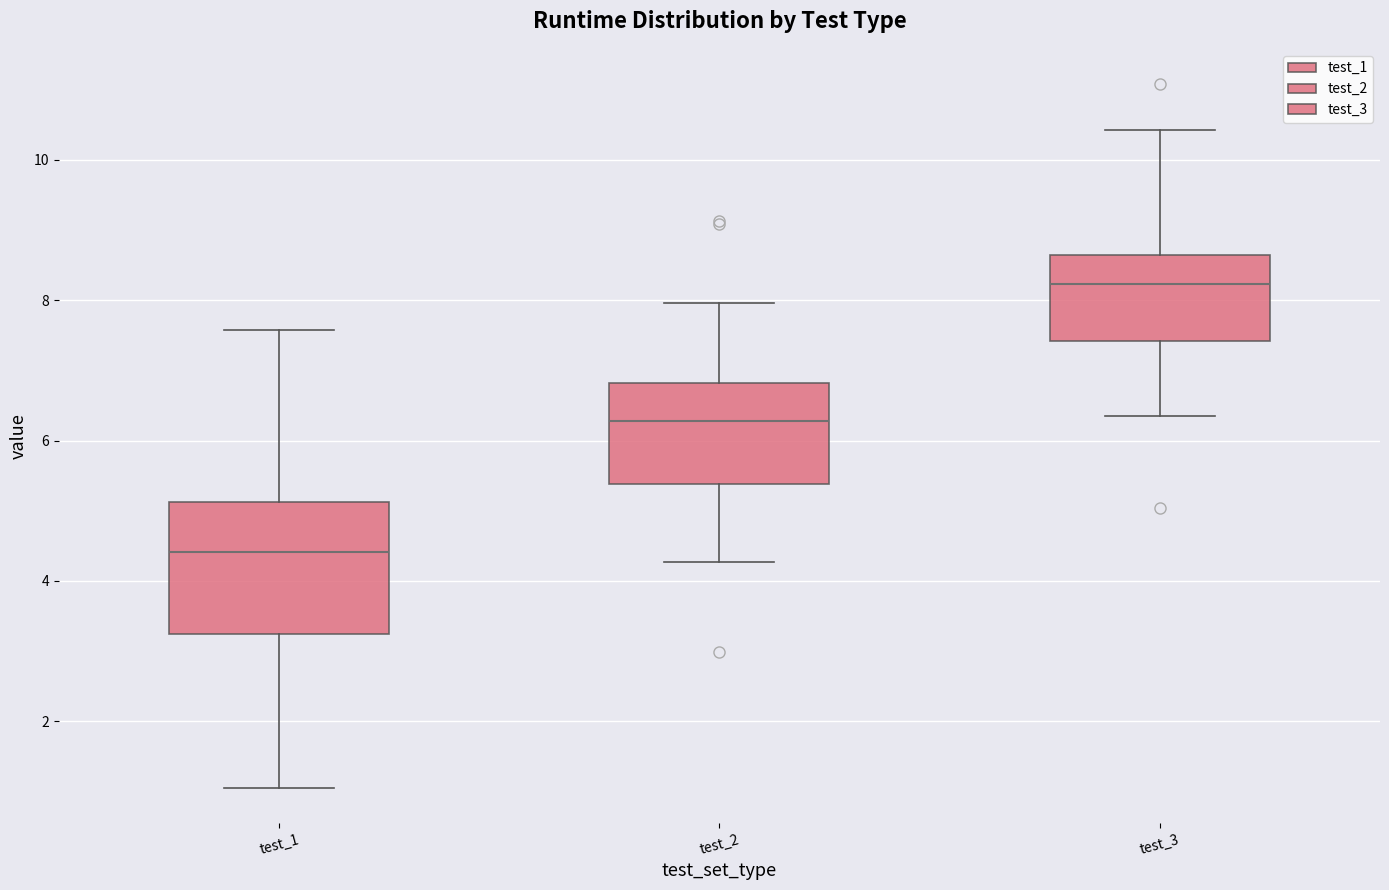

Where does the lower whisker of the box for test_3 end on the y-axis? The values are not printed on the chart, so give them approximately, as read against the axis.

6.4